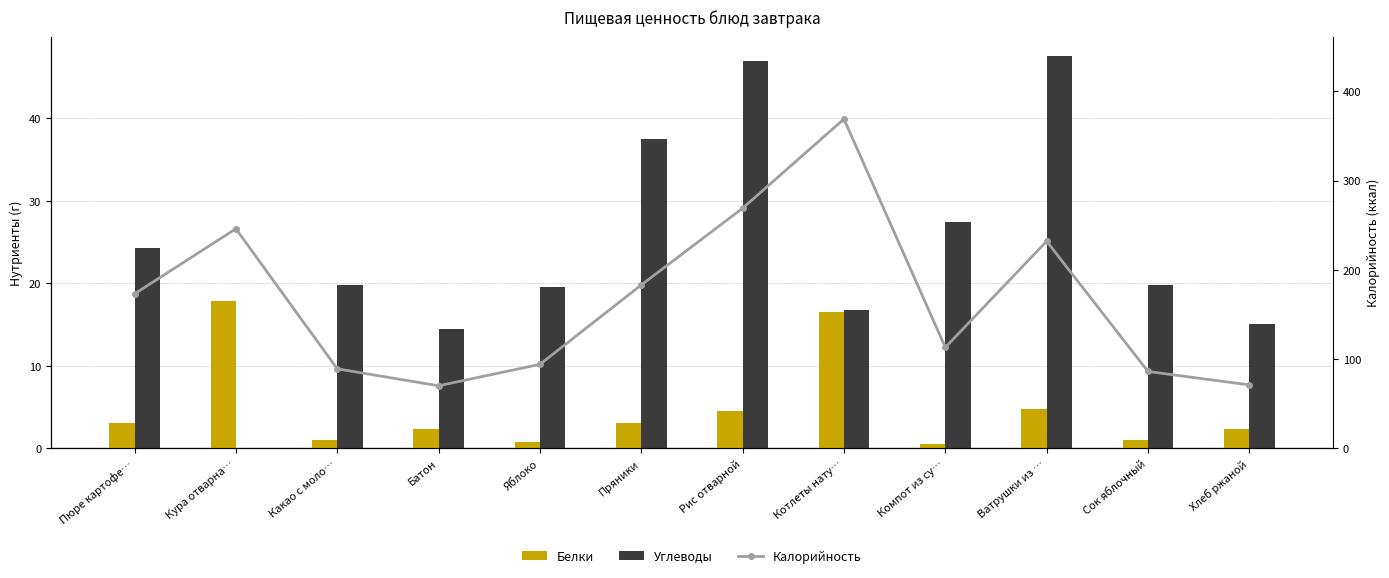

What is the maximum value shown in the chart?

369.0